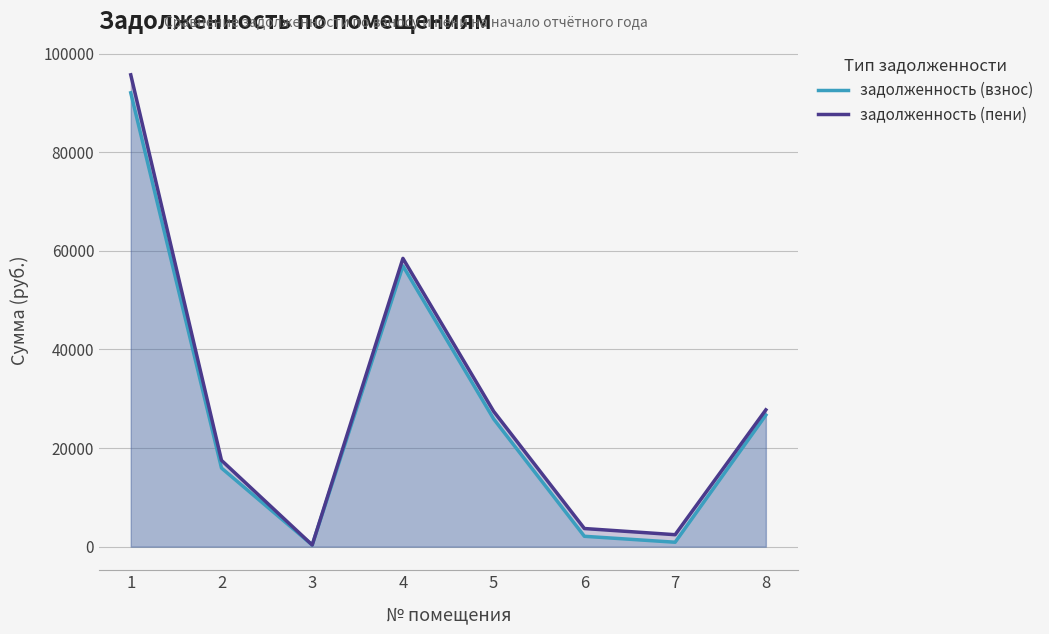

What value does the задолженность (пени) series have at 7?

2426.8